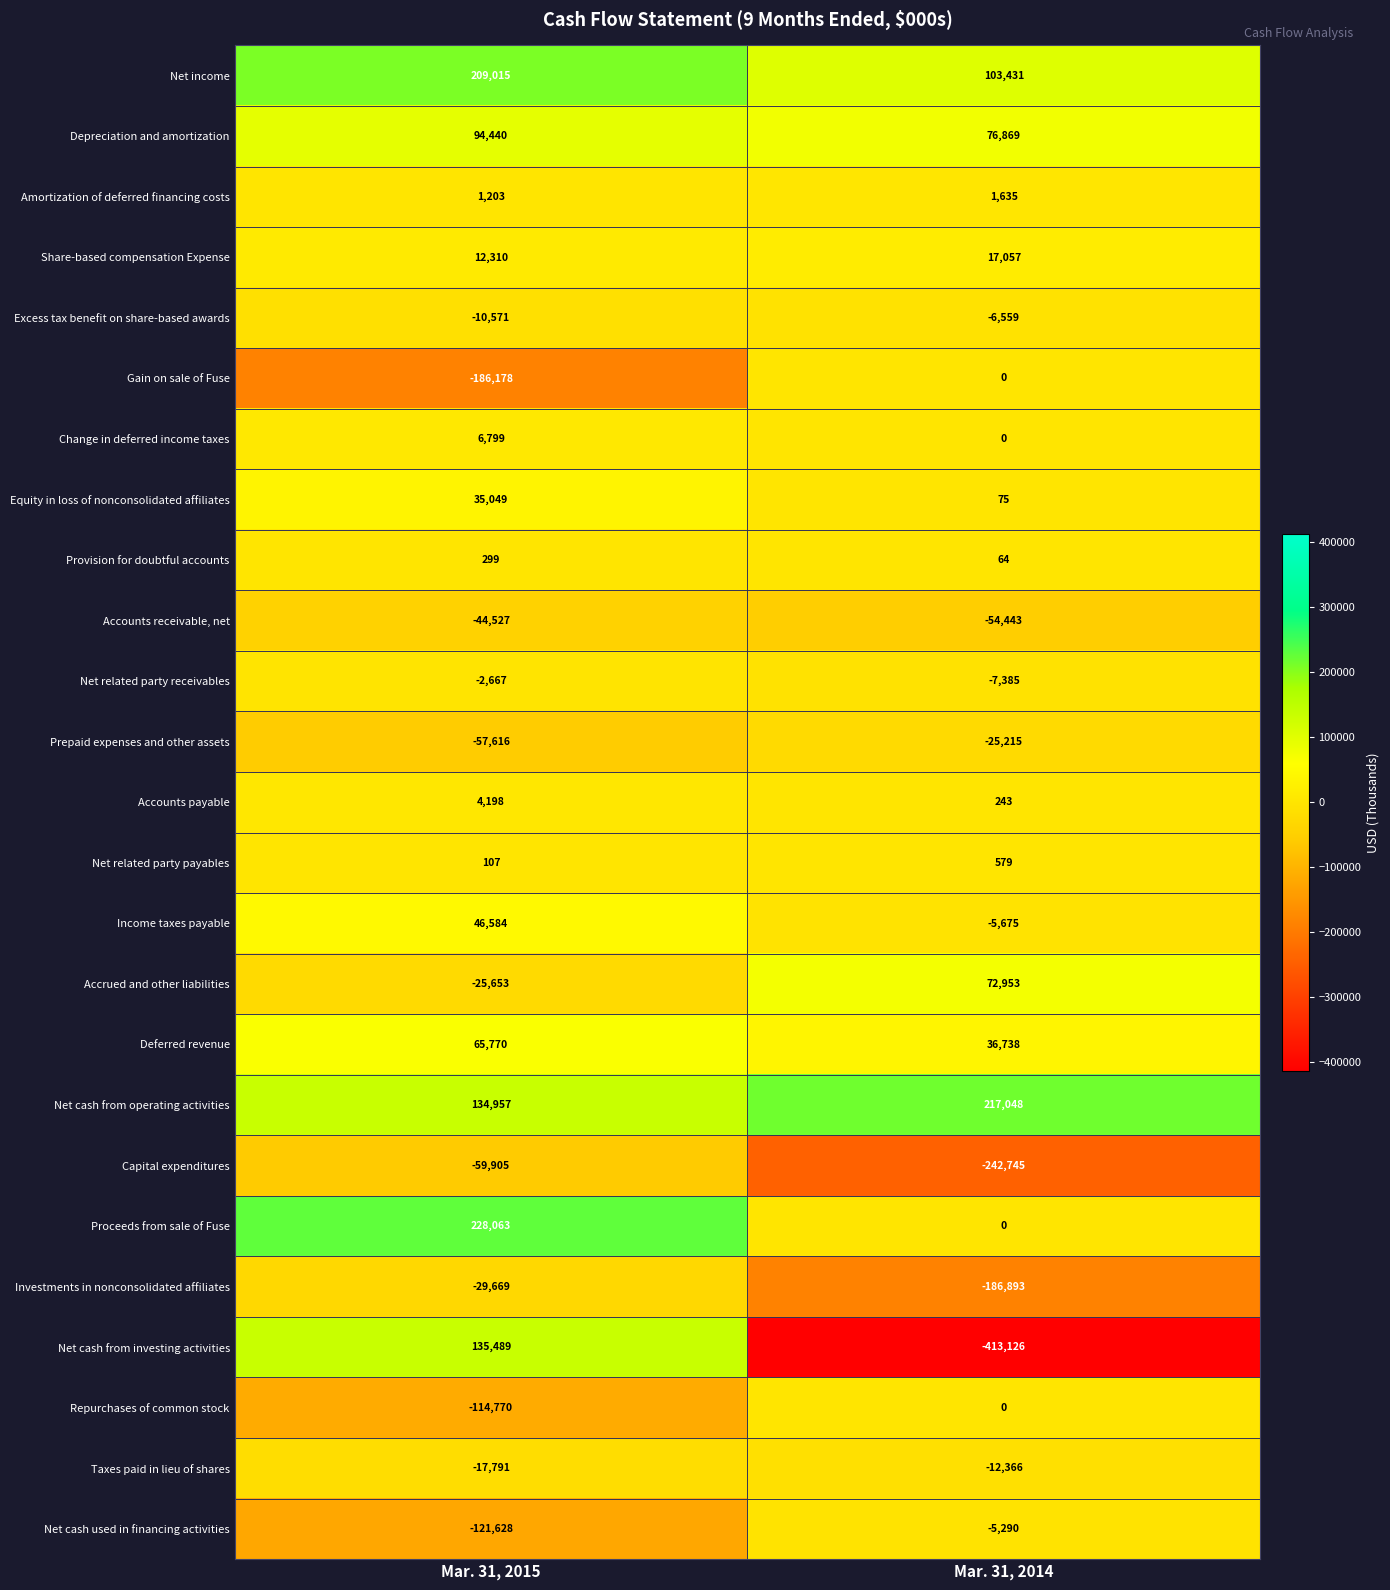

At which category is the sum across all series the highest?

Mar. 31, 2015